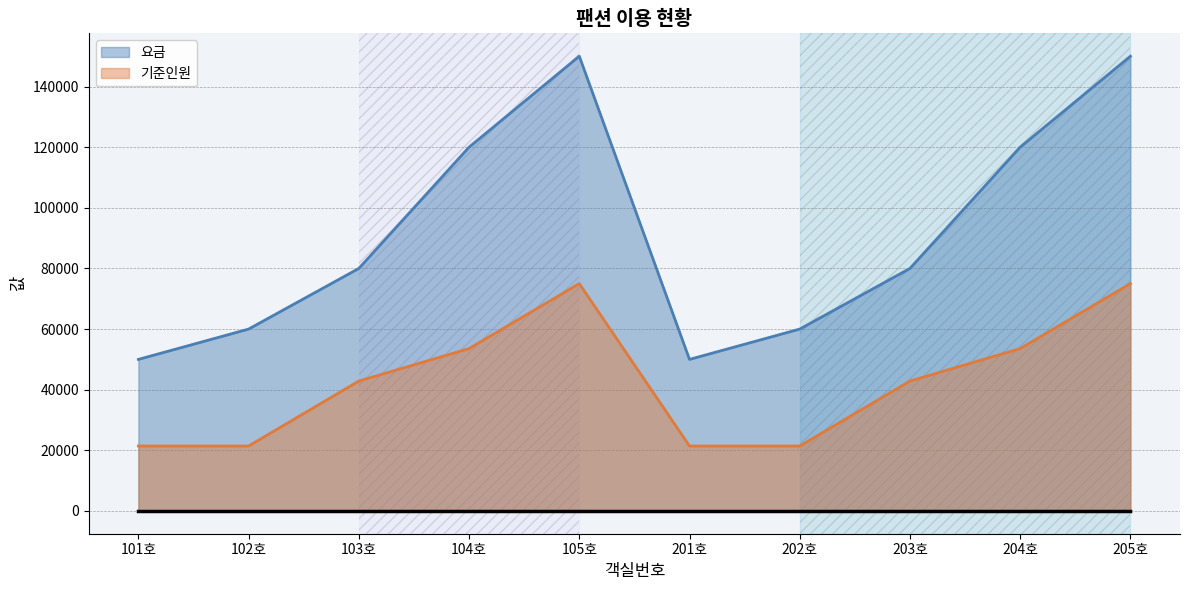

List the series in order of their peak value, highest first.

요금, 기준인원